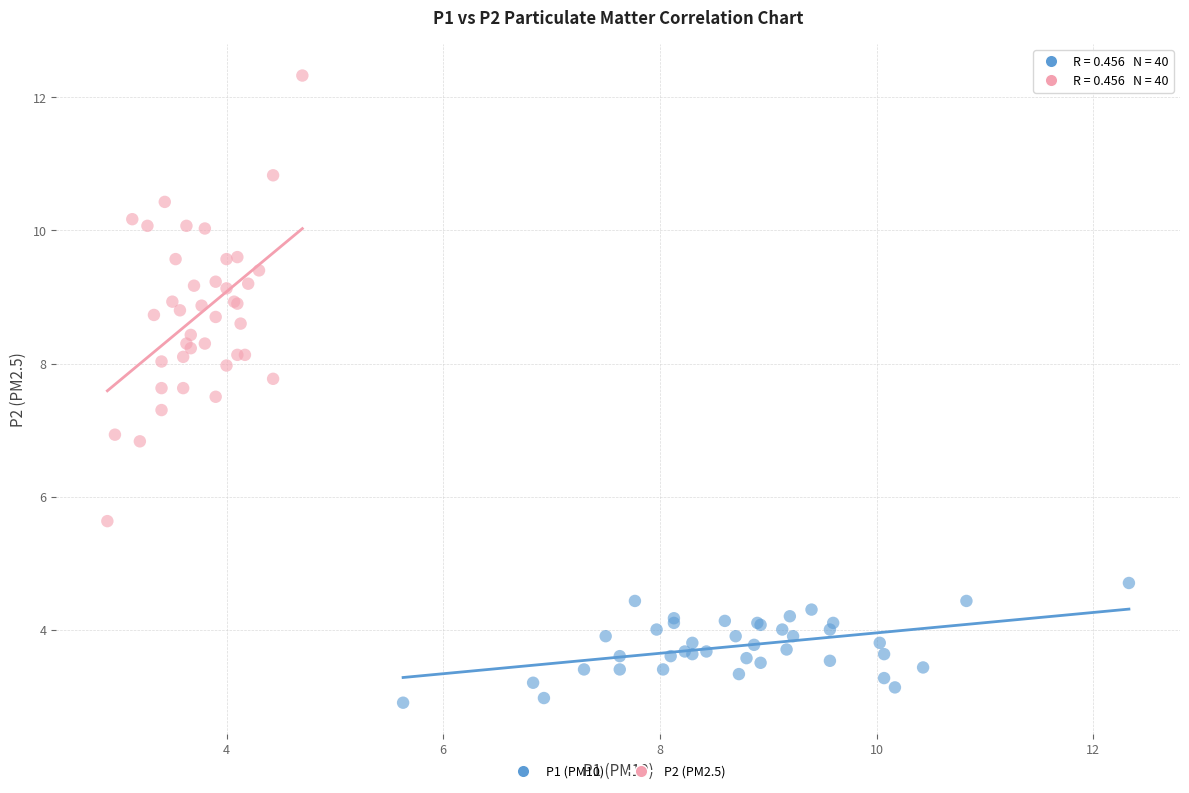

What are all the series names shown in the legend?

P1 (PM10), P2 (PM2.5)